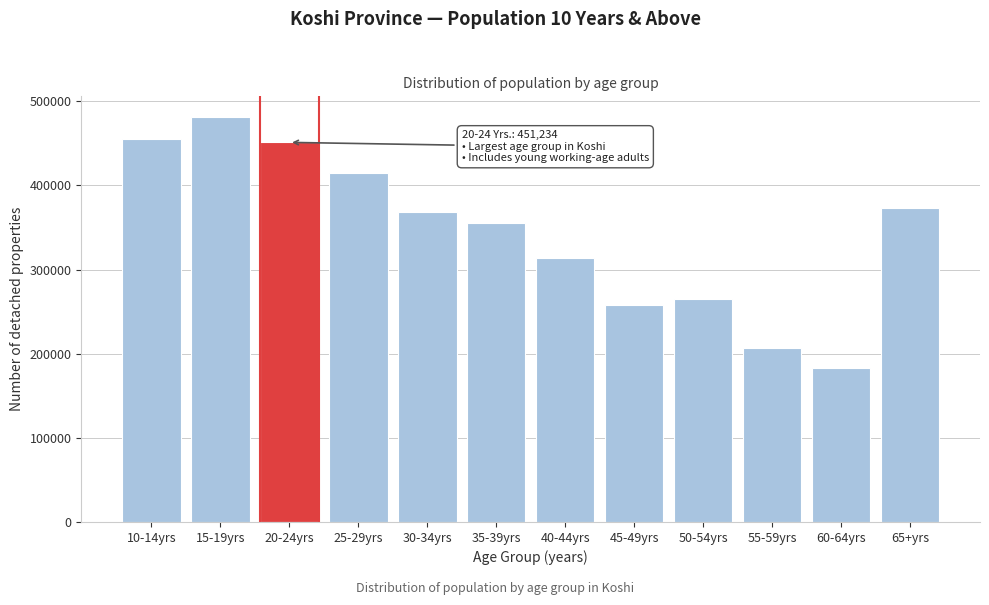

Reading right to left, list all the values displayed in this chart.

372871	183593	206528	265648	258216	313769	355201	368650	414446	451234	481880	455058